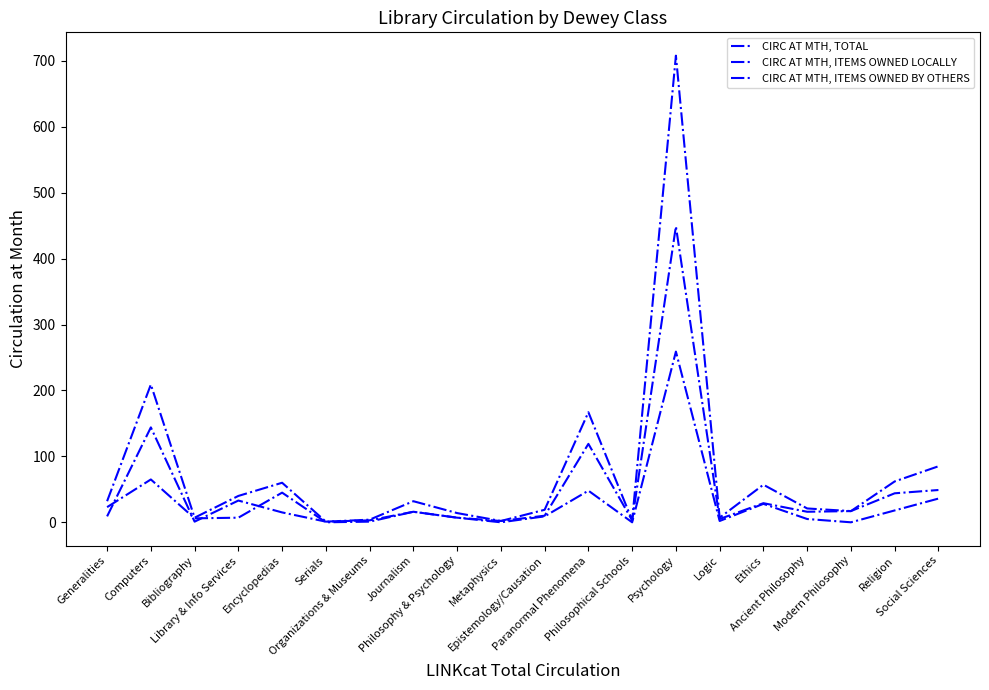

Where is the first local minimum for CIRC AT MTH, TOTAL?

Bibliography